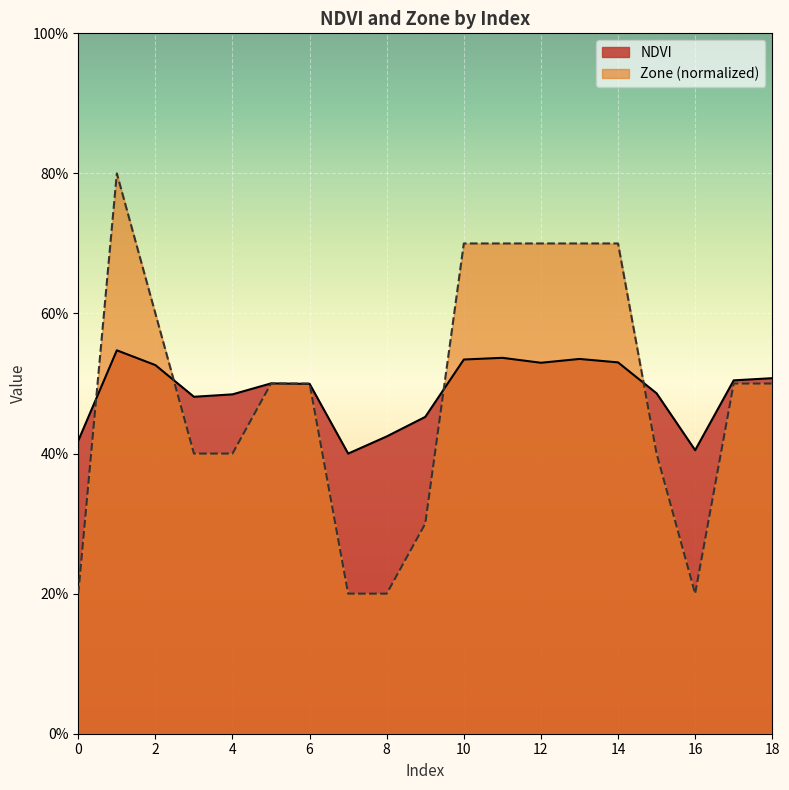

What is the value of the Zone point at the 17th from the left?

0.2